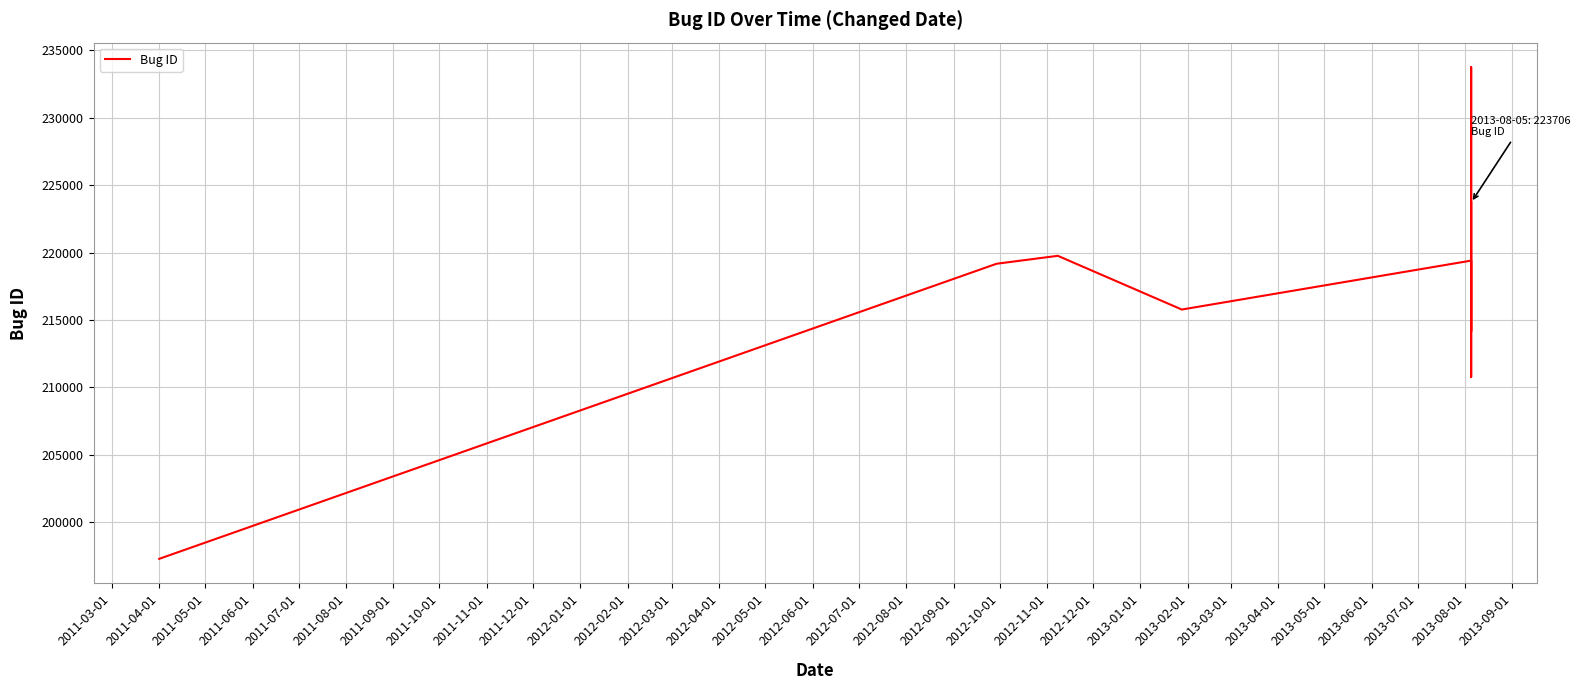

Count the number of values greater than 219167.

4